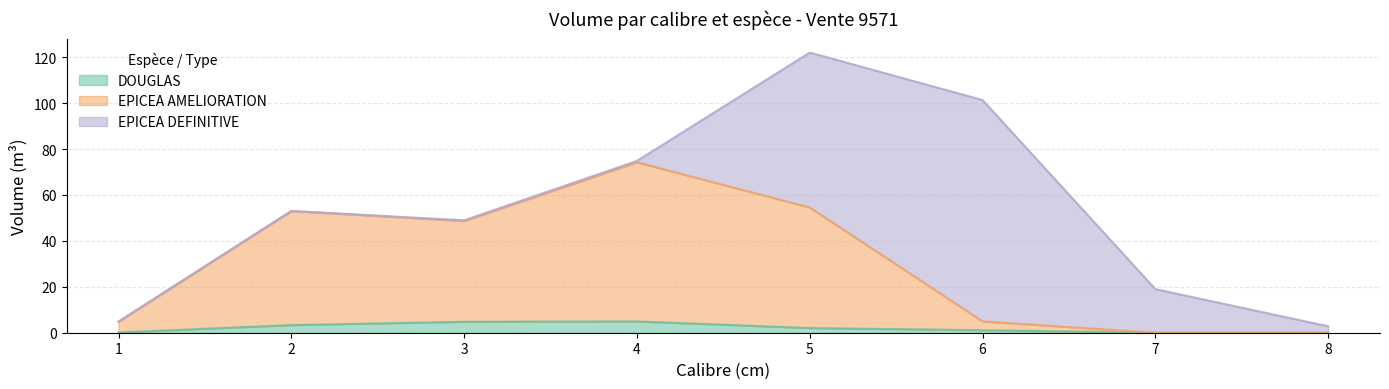

What are all the series names shown in the legend?

DOUGLAS, EPICEA AMELIORATION, EPICEA DEFINITIVE